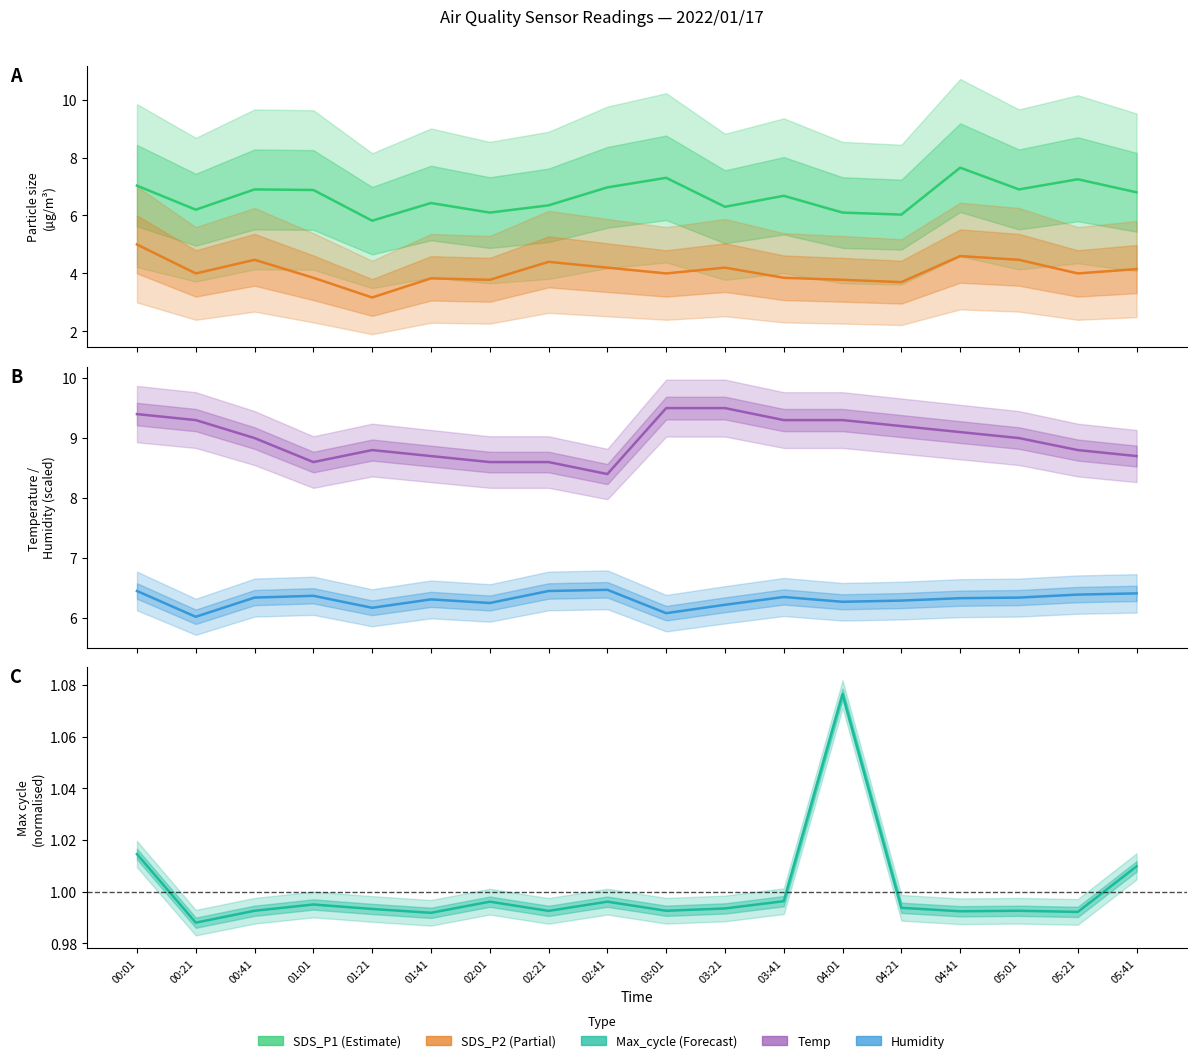

What position from the left is 04:21?

14